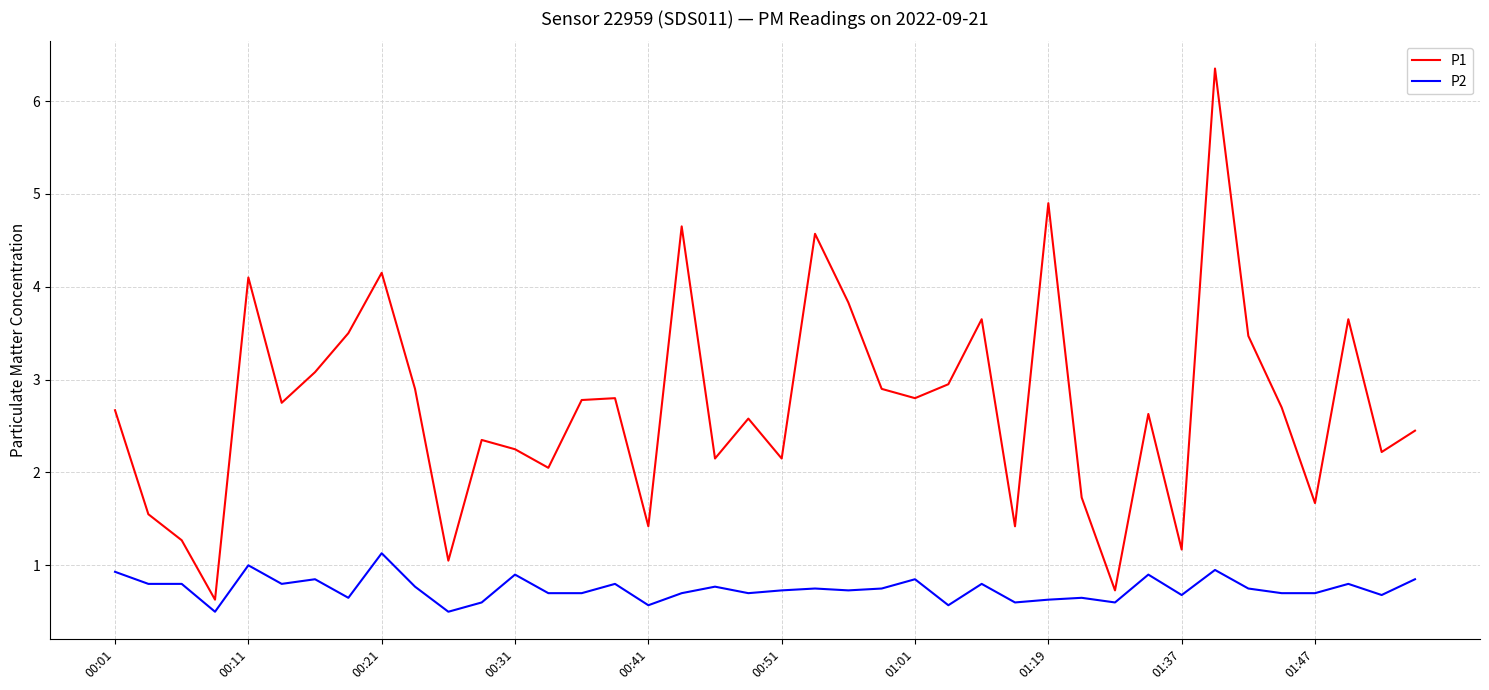

True or false: P1 and P2 intersect in this chart.

False